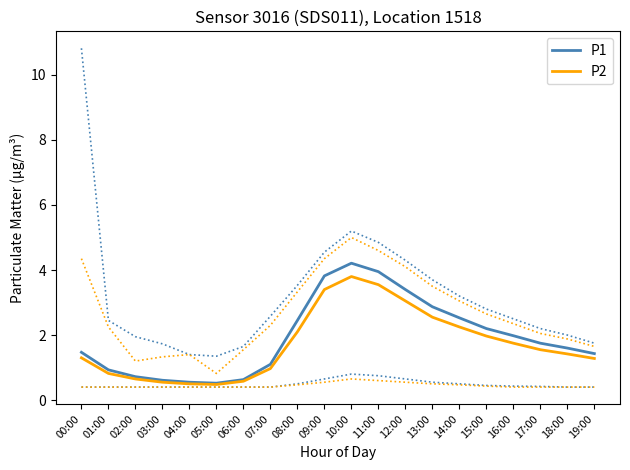

In P2, how many points are lower than both neighbors (excluding endpoints)?

1